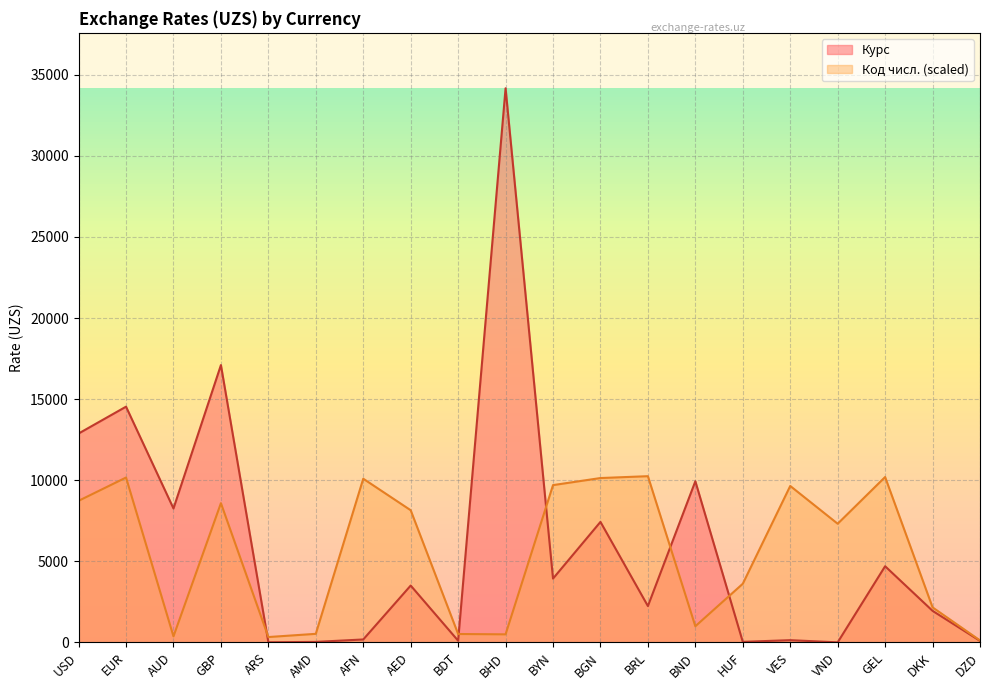

In Код числ., how many points are lower than both neighbors (excluding endpoints)?

5